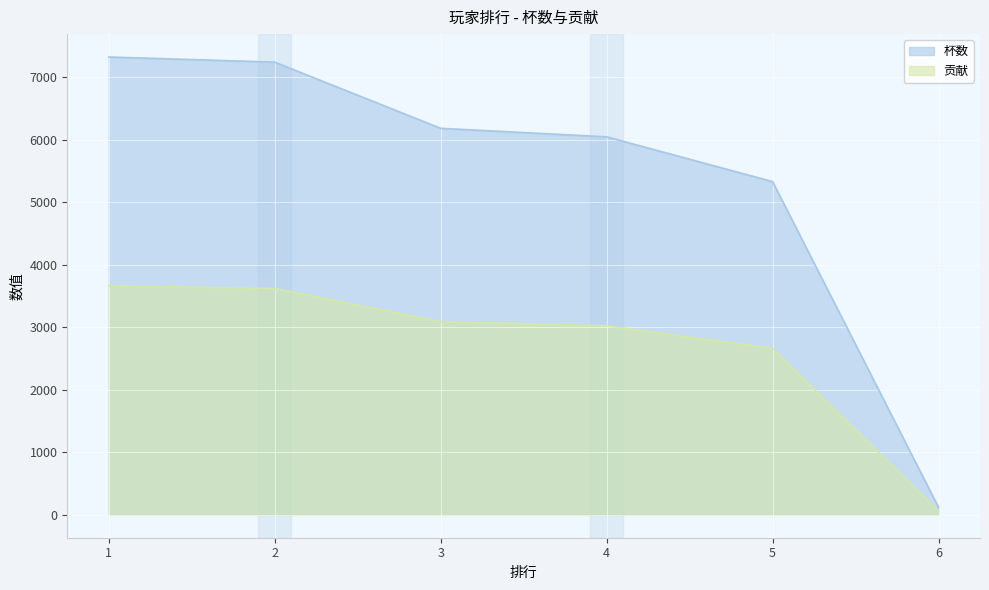

Is the value of 杯数 at 3 greater than the value of 贡献 at 2?

Yes